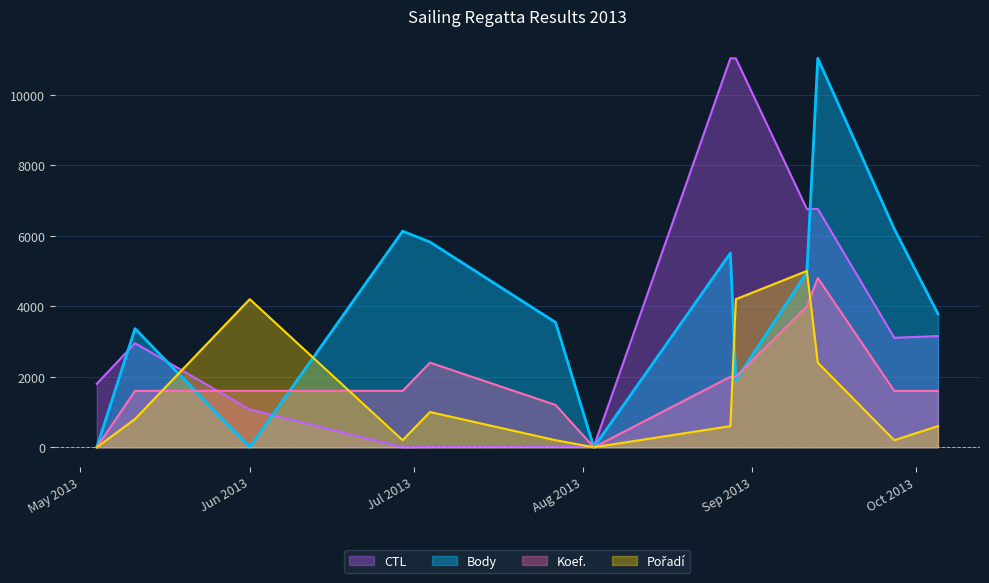

Is the value of Pořadí at 2013-08-29 greater than the value of CTL at 2013-08-29?

No